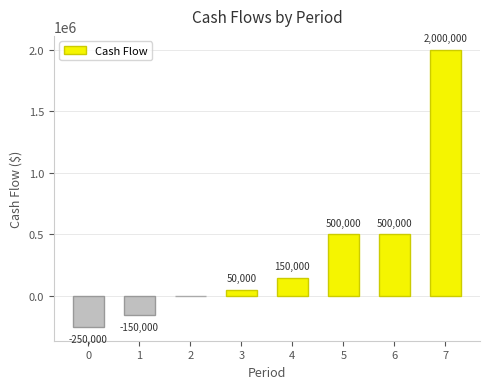

Are the bars horizontal?

No